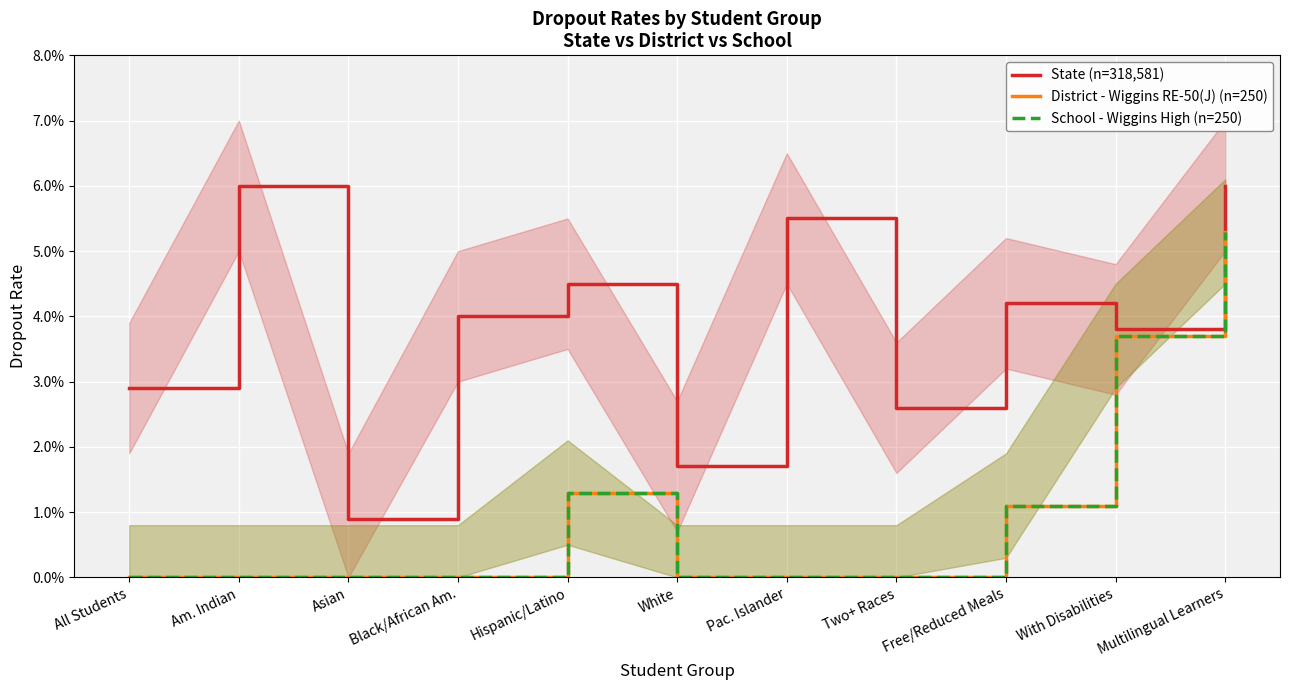

List the labels in order of District - Wiggins RE-50(J) (n=250) value, largest first.

Multilingual Learners, With Disabilities, Hispanic/Latino, Free/Reduced Meals, All Students, Am. Indian, Asian, Black/African Am., White, Pac. Islander, Two+ Races